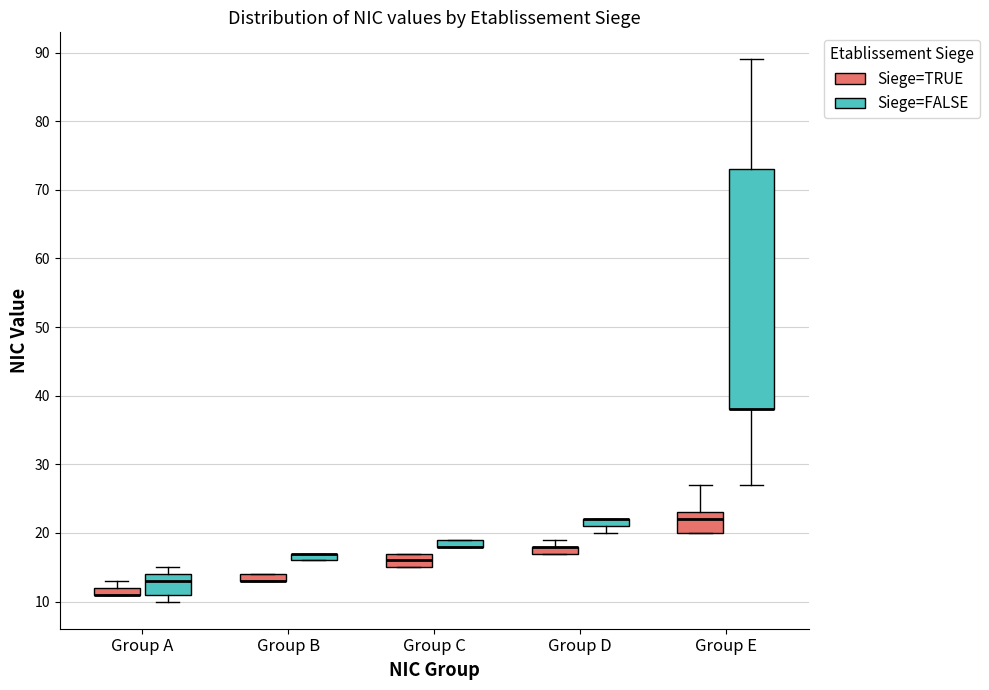

Which box is the tallest, from its lower edge to its upper edge?

Group E (Siege=FALSE)